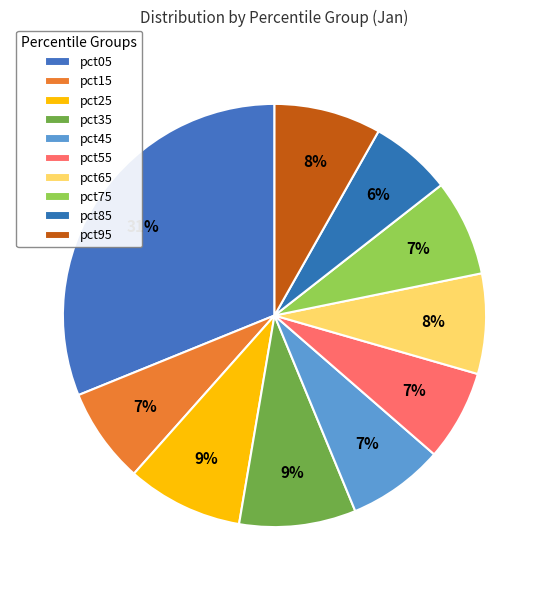

To the nearest percent, what is the combined percentage of pct05 and pct15?

38%